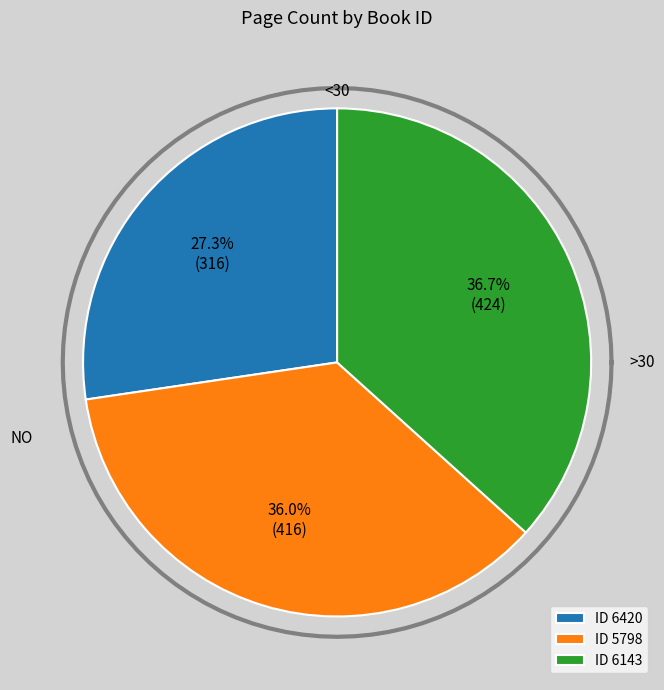

Is there a majority slice in this chart?

No